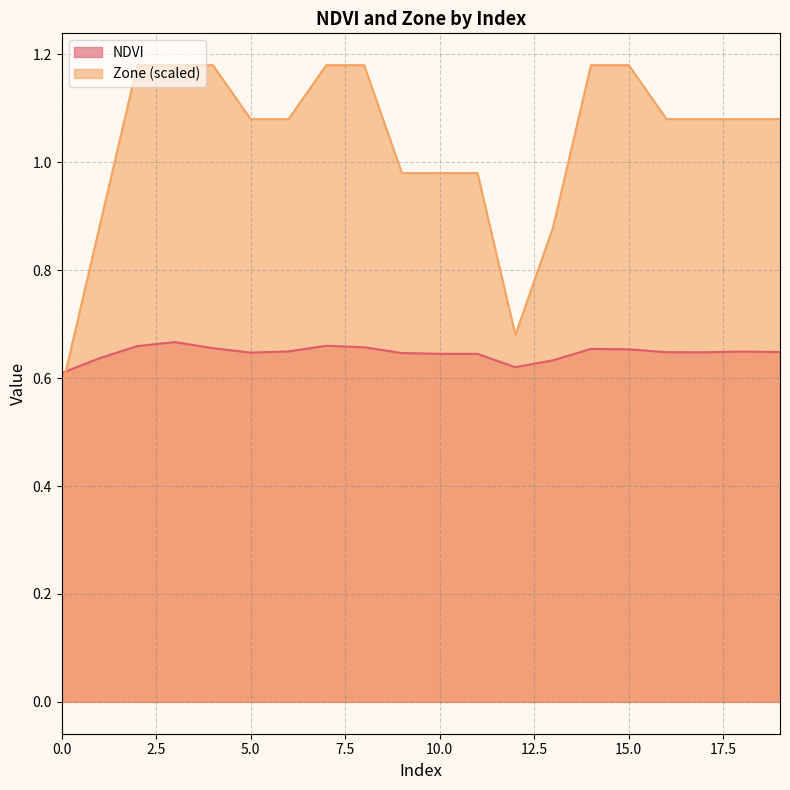

True or false: Zone has a value of 1.2 at 7.

True